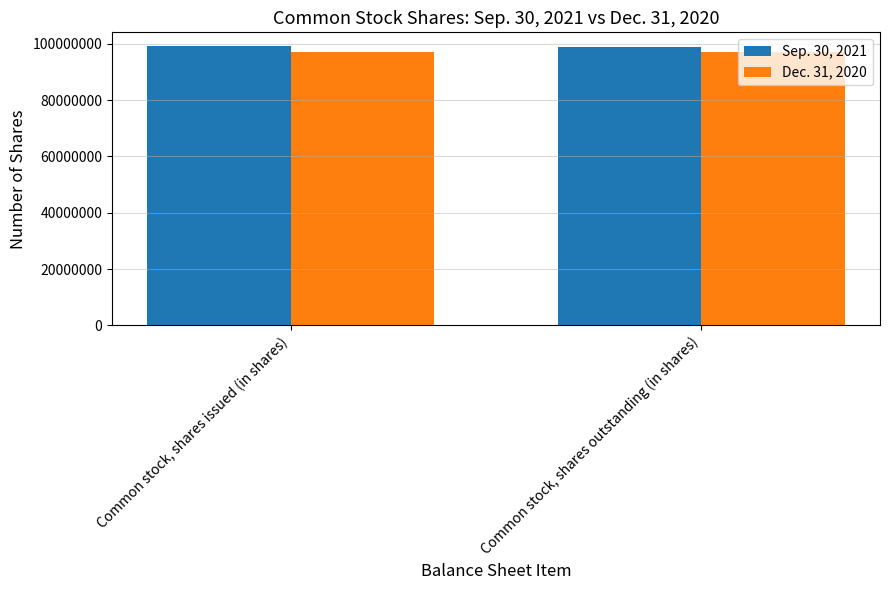

Is it true that Sep. 30, 2021 equals 50234206 at Common stock, shares outstanding (in shares)?

False